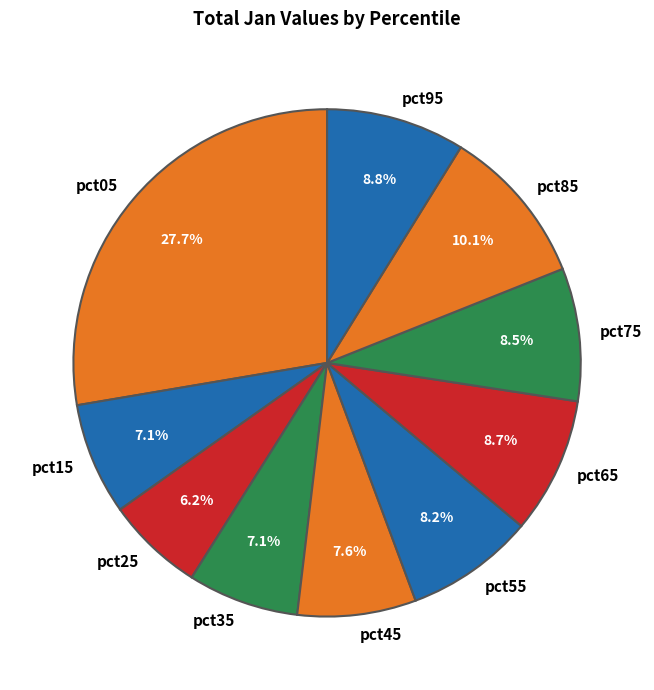

Which slice is the smallest?

pct25